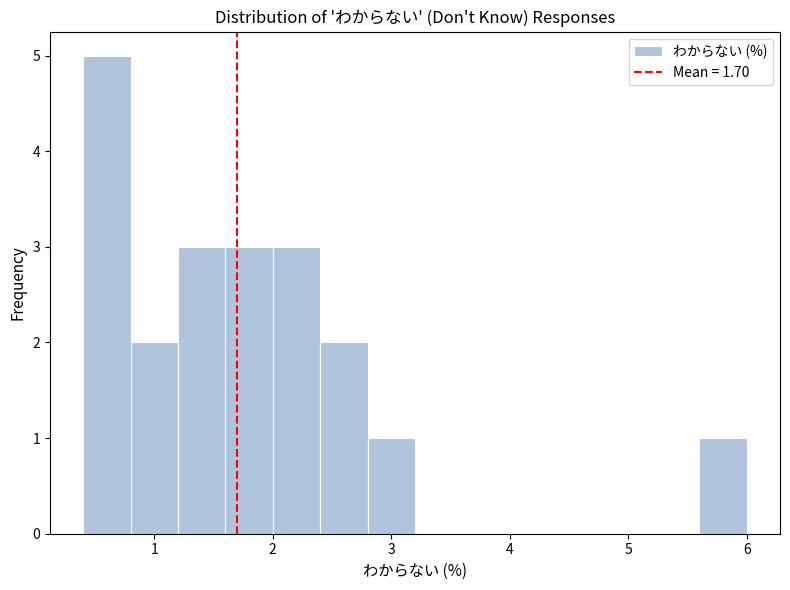

Over which range of the x-axis is the bar tallest?

0.4 to 0.8